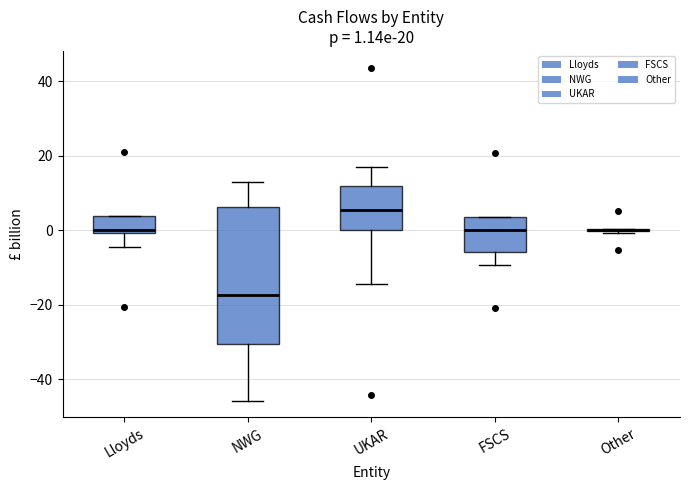

Which box is the tallest, from its lower edge to its upper edge?

NWG